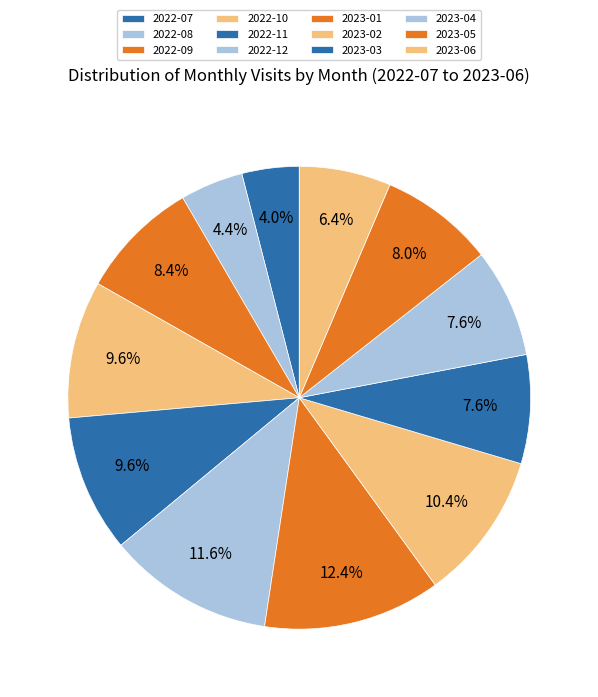

To the nearest percent, what is the difference between the 2023-06 and 2022-08 slice percentages?

2%